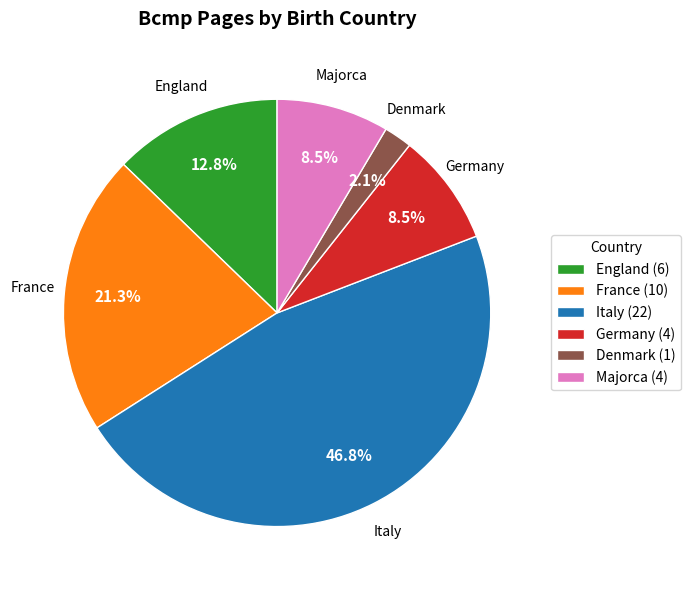

Approximately how many times larger is the value at England (6) compared to France (10)?

0.6